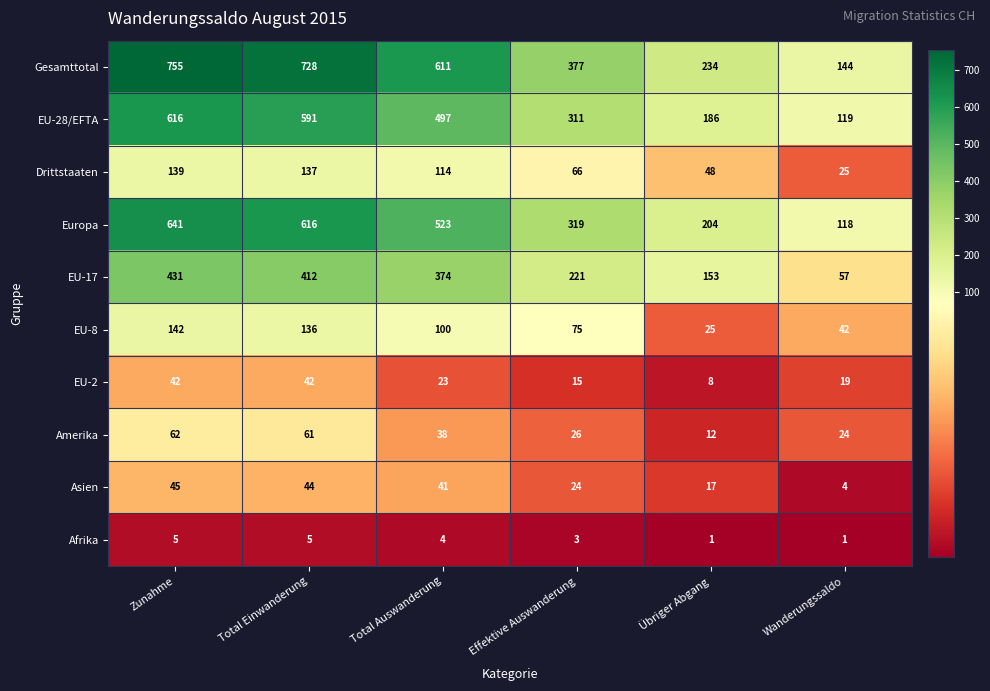

True or false: EU-17 has a value of 652 at Total Einwanderung.

False